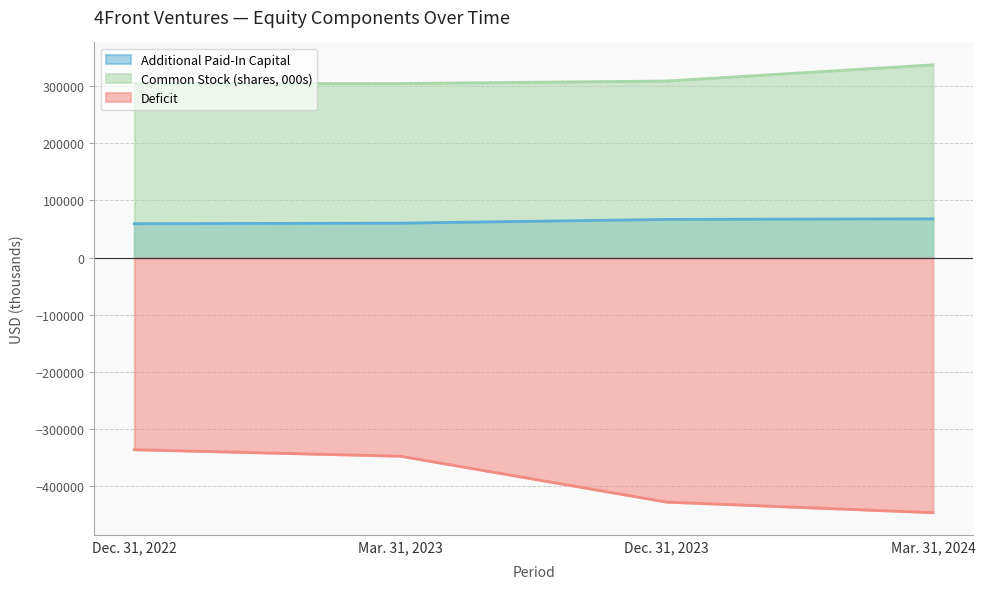

True or false: Common Stock (shares, 000s) and Deficit intersect in this chart.

False